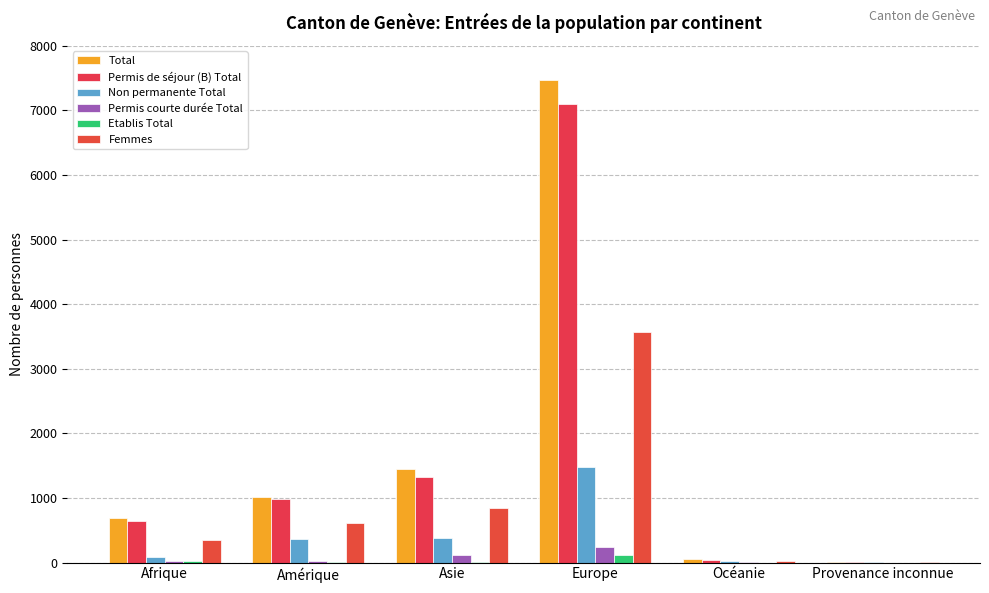

At which category is the sum across all series the highest?

Europe